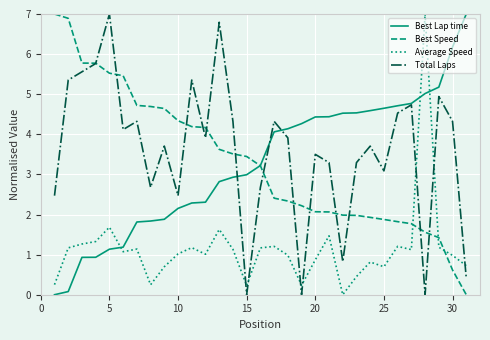

After their last crossing, which series has the higher values: Best Speed or Average Speed?

Average Speed